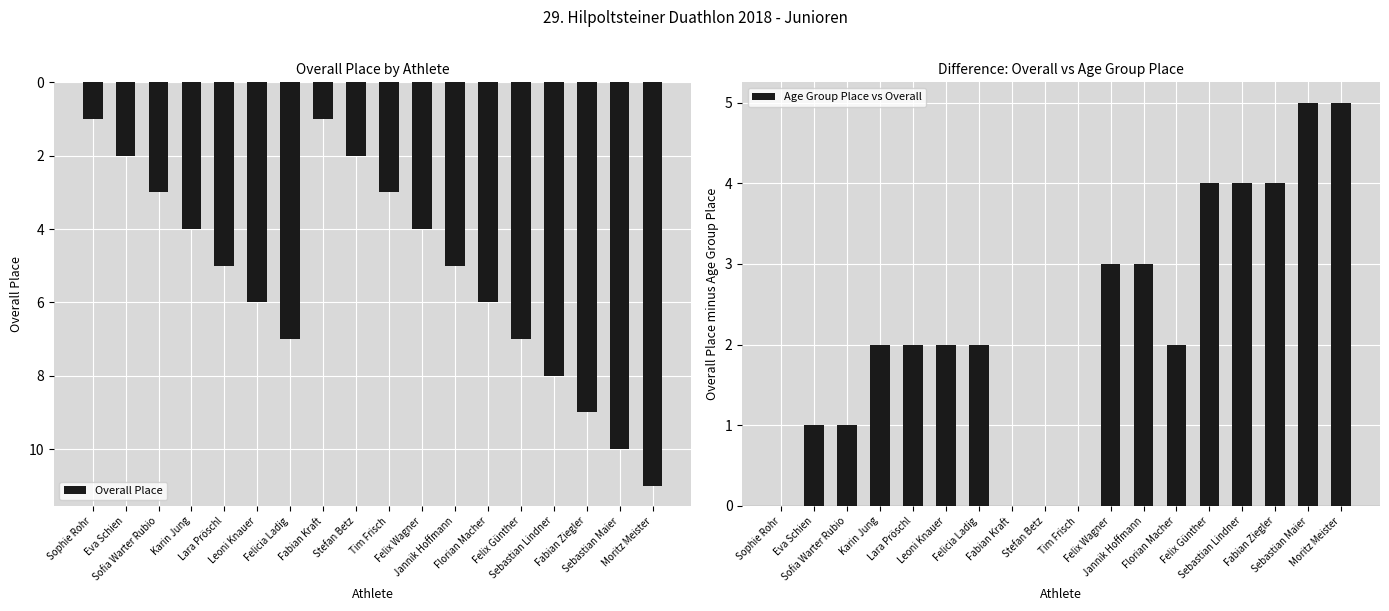

What is the greatest value displayed?

11